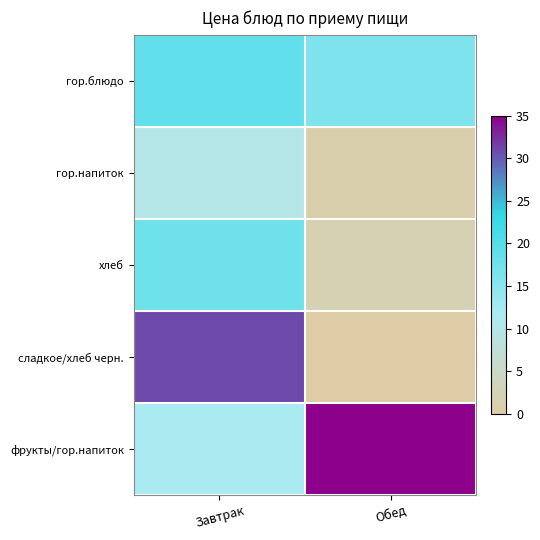

Rank the series at Обед from lowest to highest value.

сладкое/хлеб черн., гор.напиток, хлеб, гор.блюдо, фрукты/гор.напиток